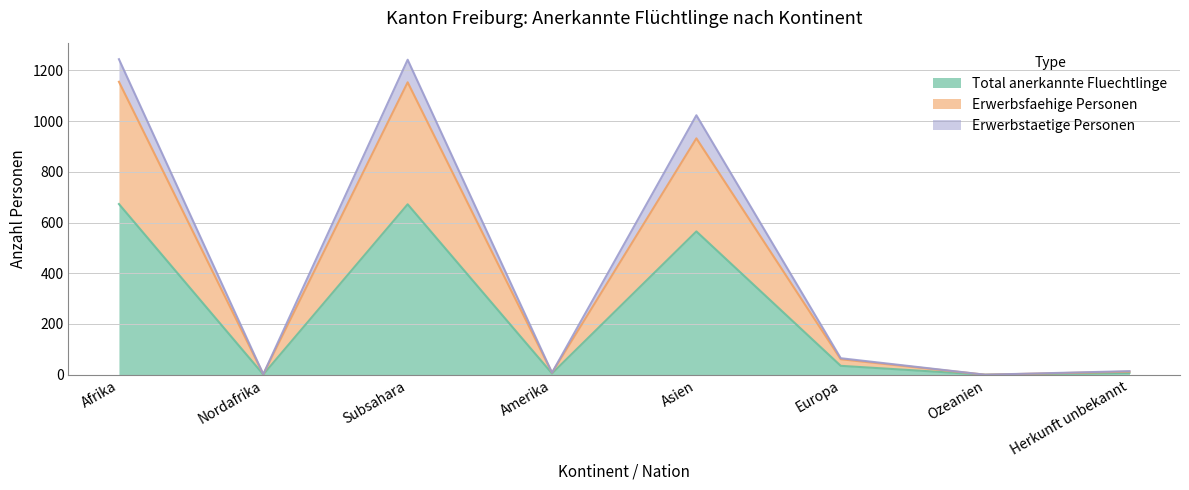

How many values in the Total anerkannte Fluechtlinge series are below 35?

4